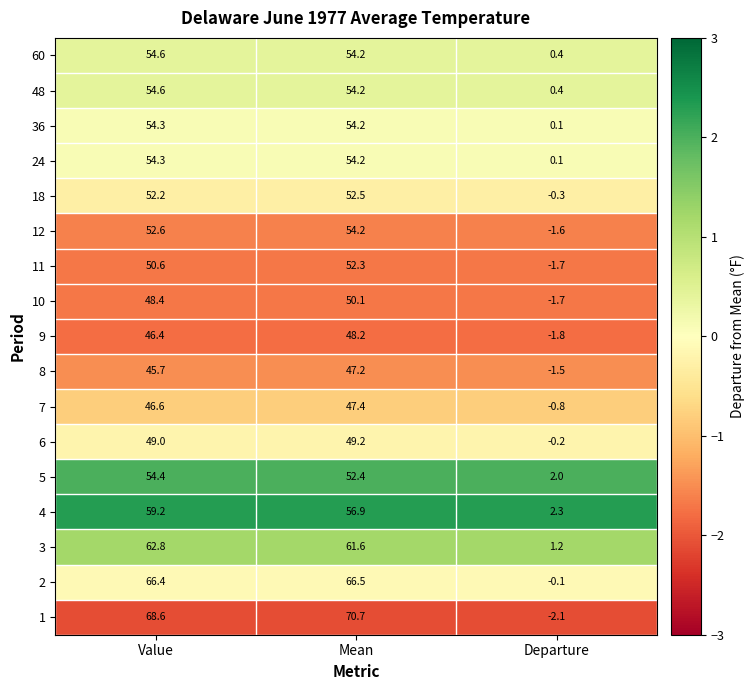

At which label is 10 closest to 24?

Value